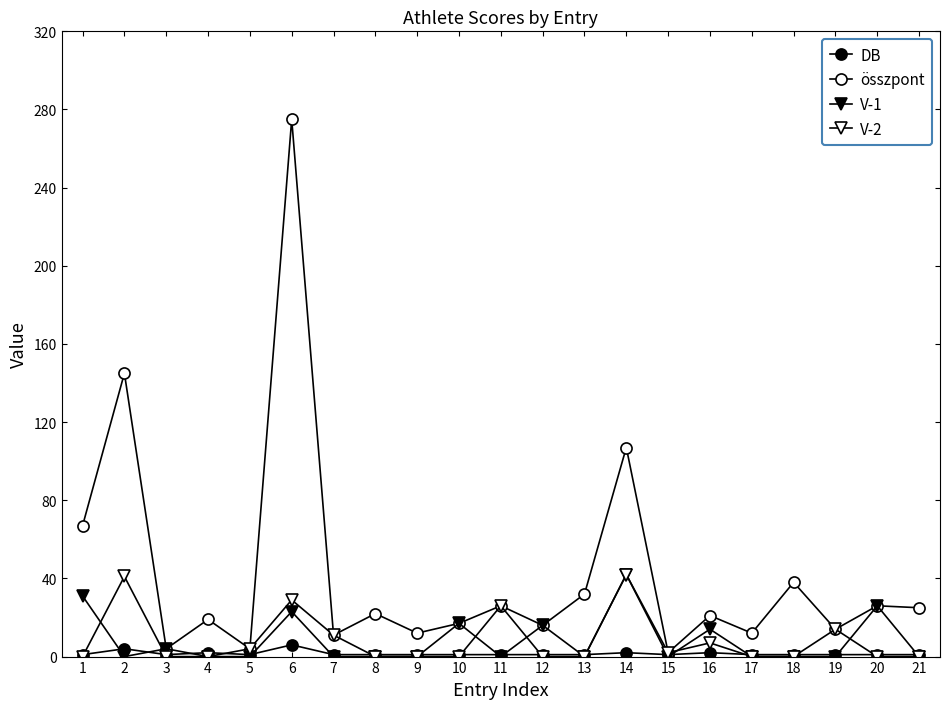

Count the number of categories in the chart.

21